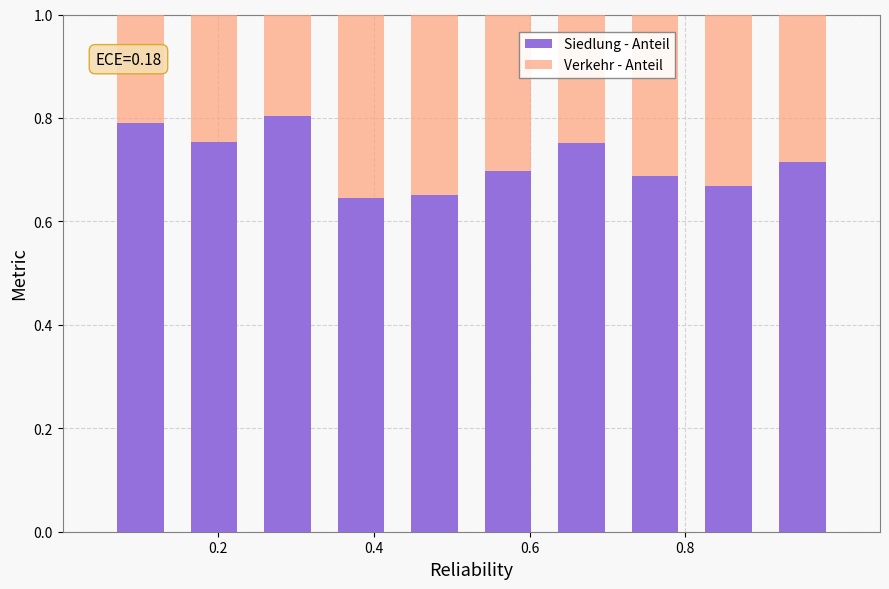

What is the sum of all Siedlung - Anteil values?

7.2